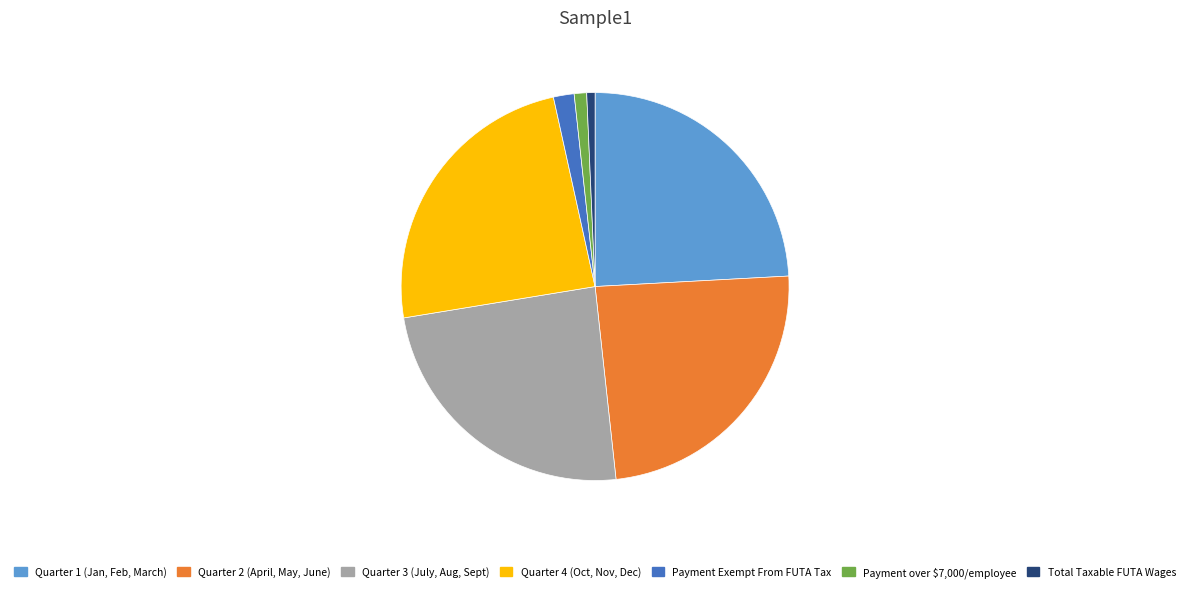

Is there a majority slice in this chart?

No